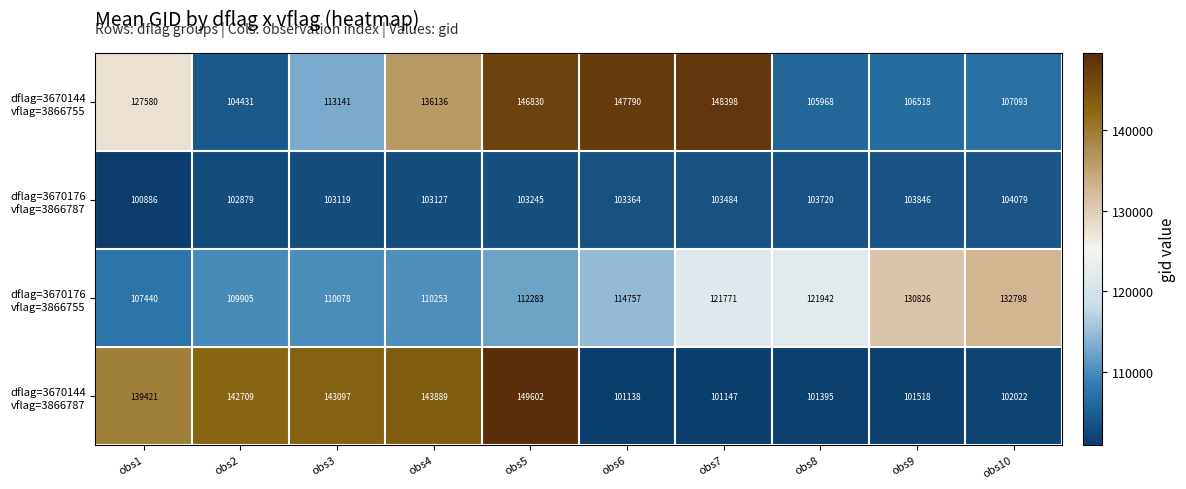

At how many categories does at least one series exceed 124852?

9